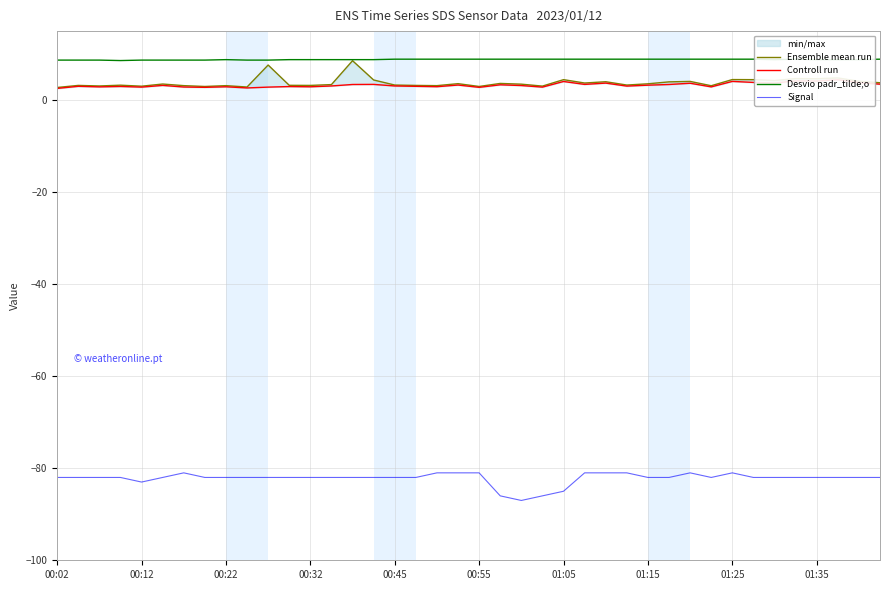

How many values in the Controll run series exceed 3?

23